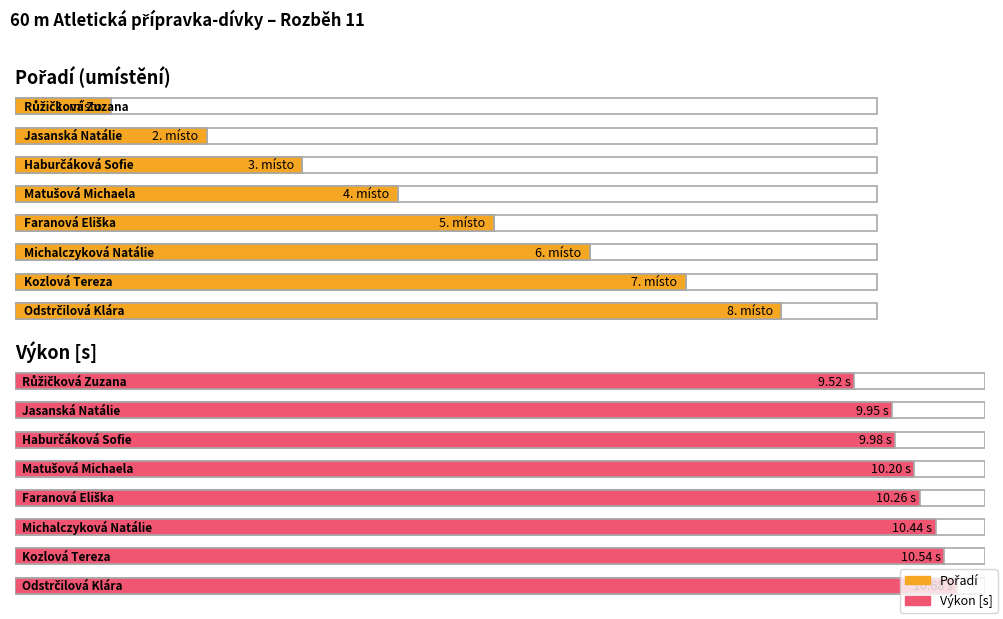

At which category is the sum across all series the highest?

Odstrčilová Klára